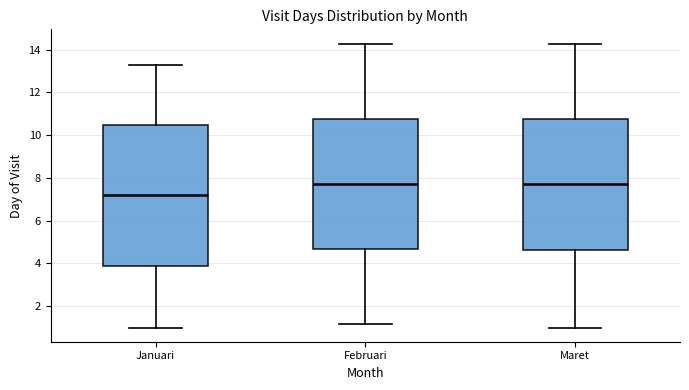

Where is the lower edge of the box for Januari on the y-axis? The values are not printed on the chart, so give them approximately, as read against the axis.

3.8